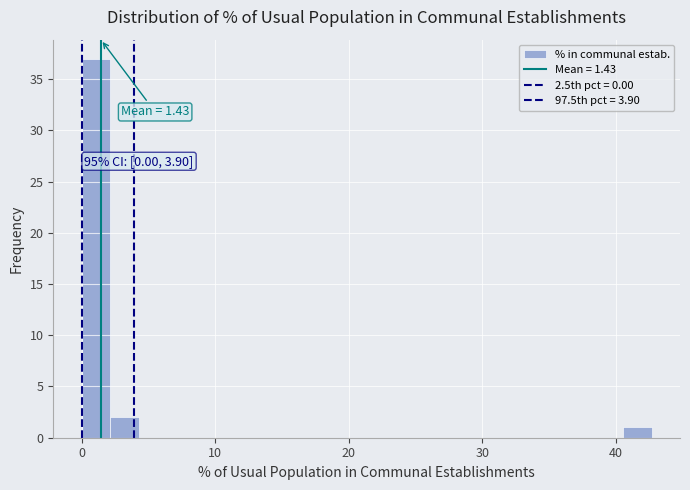

Around what value on the x-axis is the tallest bar? Give the approximate position of its centre, as read against the axis.

1